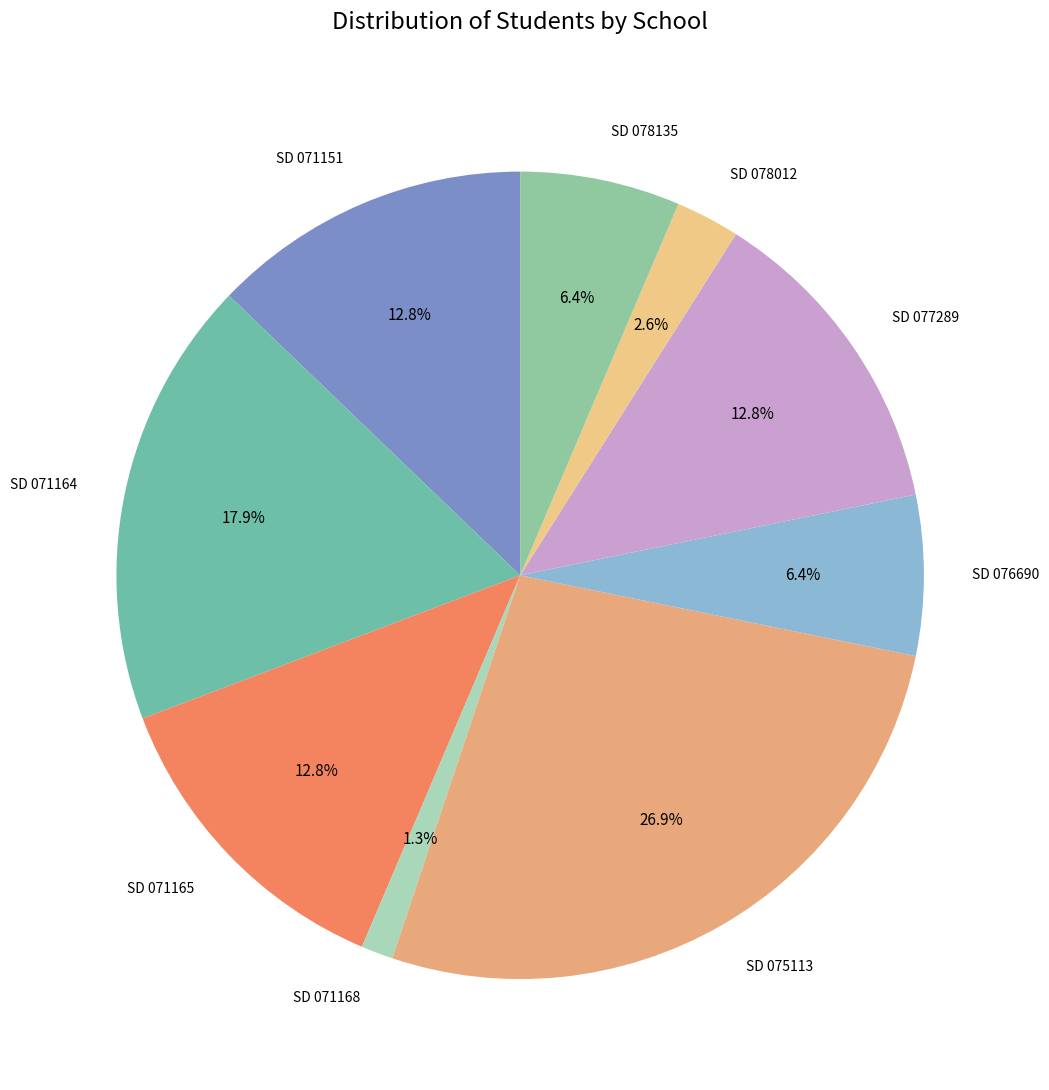

How many slices are in this pie chart?

9